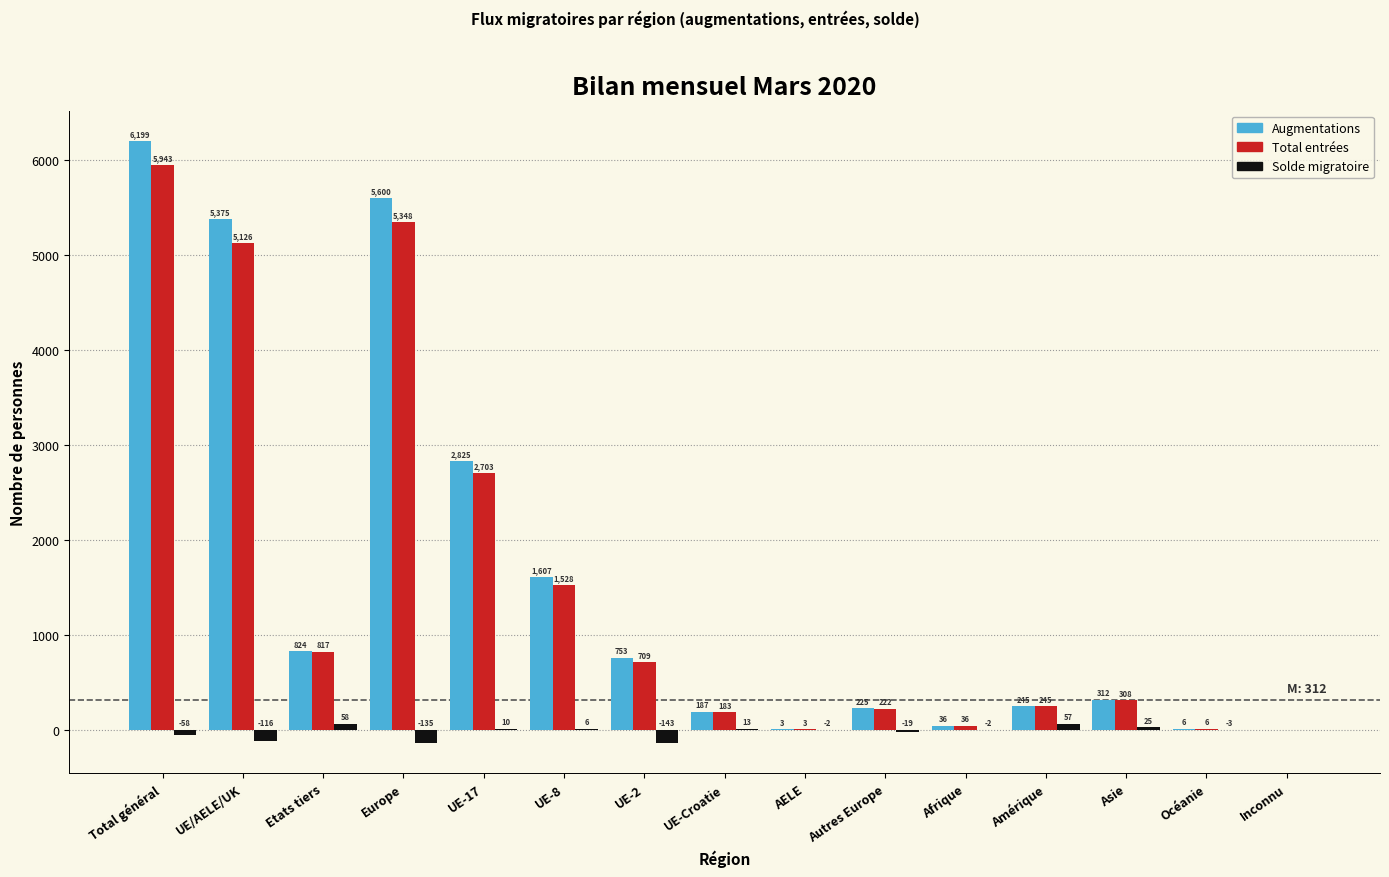

Reading left to right, what are all the values shown in this chart?

Augmentations: Total général=6199	UE/AELE/UK=5375	Etats tiers=824	Europe=5600	UE-17=2825	UE-8=1607	UE-2=753	UE-Croatie=187	AELE=3	Autres Europe=225	Afrique=36	Amérique=245	Asie=312	Océanie=6	Inconnu=0
Total entrées: Total général=5943	UE/AELE/UK=5126	Etats tiers=817	Europe=5348	UE-17=2703	UE-8=1528	UE-2=709	UE-Croatie=183	AELE=3	Autres Europe=222	Afrique=36	Amérique=245	Asie=308	Océanie=6	Inconnu=0
Solde migratoire: Total général=-58	UE/AELE/UK=-116	Etats tiers=58	Europe=-135	UE-17=10	UE-8=6	UE-2=-143	UE-Croatie=13	AELE=-2	Autres Europe=-19	Afrique=-2	Amérique=57	Asie=25	Océanie=-3	Inconnu=0